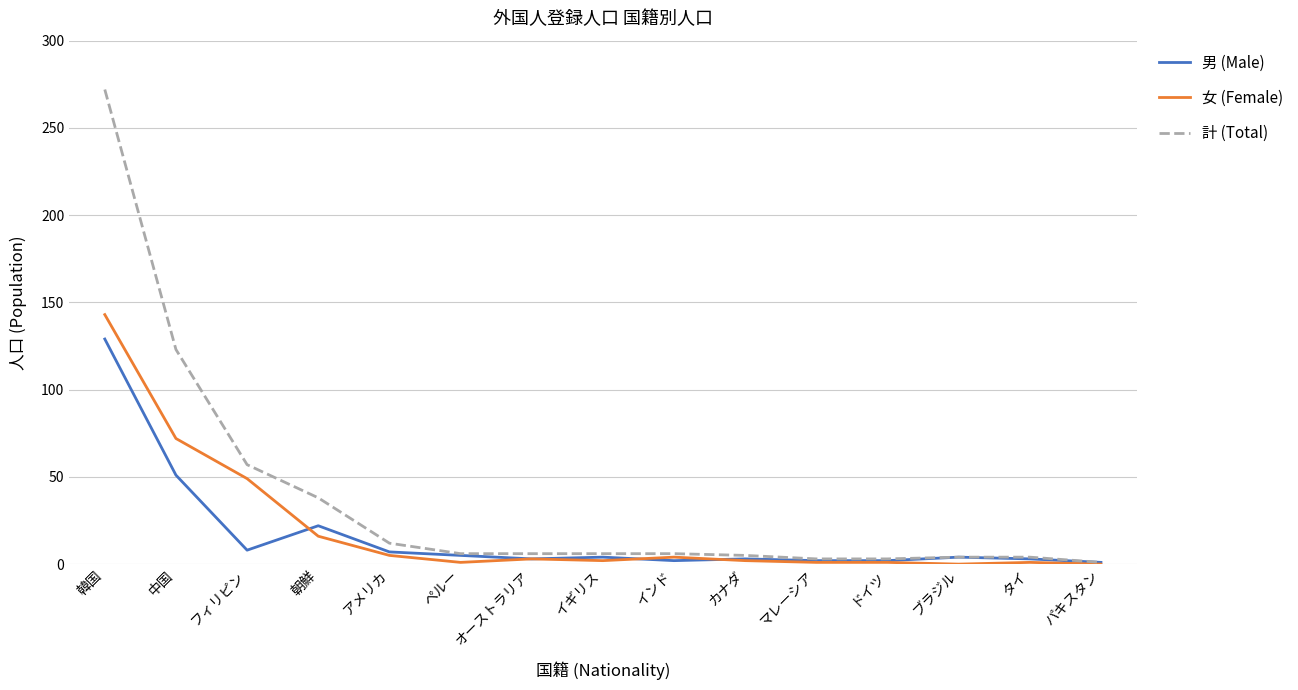

Between 韓国 and イギリス, which series saw the biggest shift?

計 (Total)